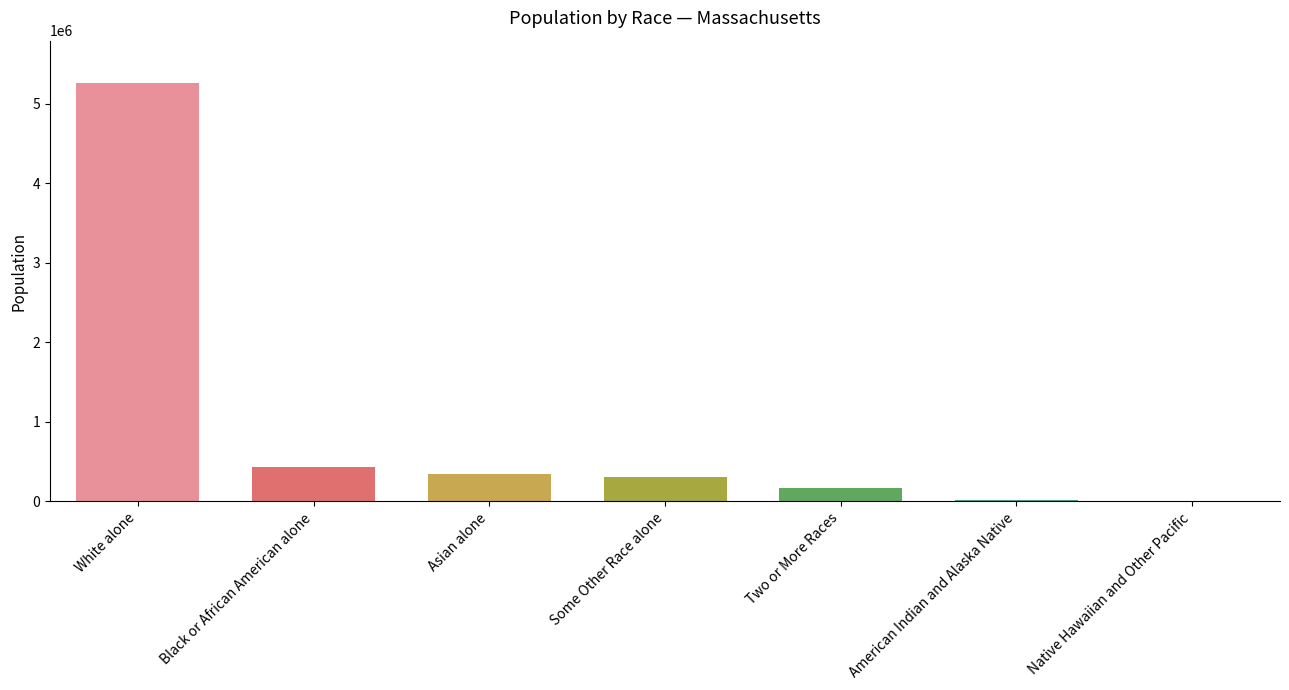

Which label corresponds to the largest value in the chart?

White alone